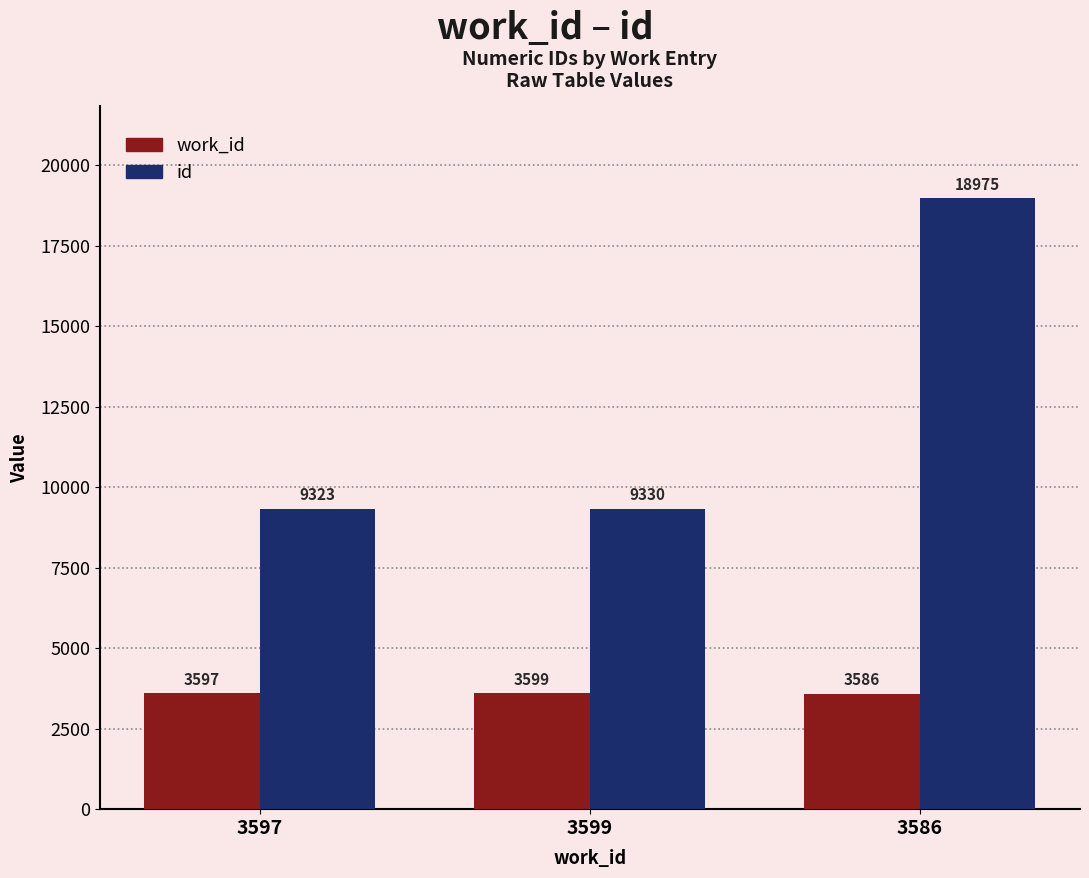

Count the work_id values in the range 3586 to 3599.

3